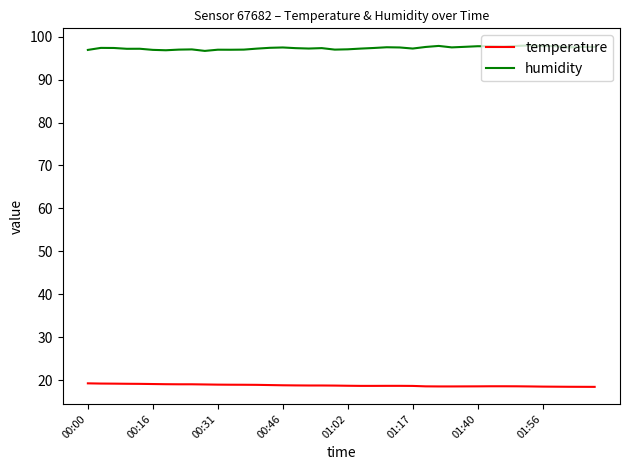

True or false: humidity and temperature cross at least once.

False